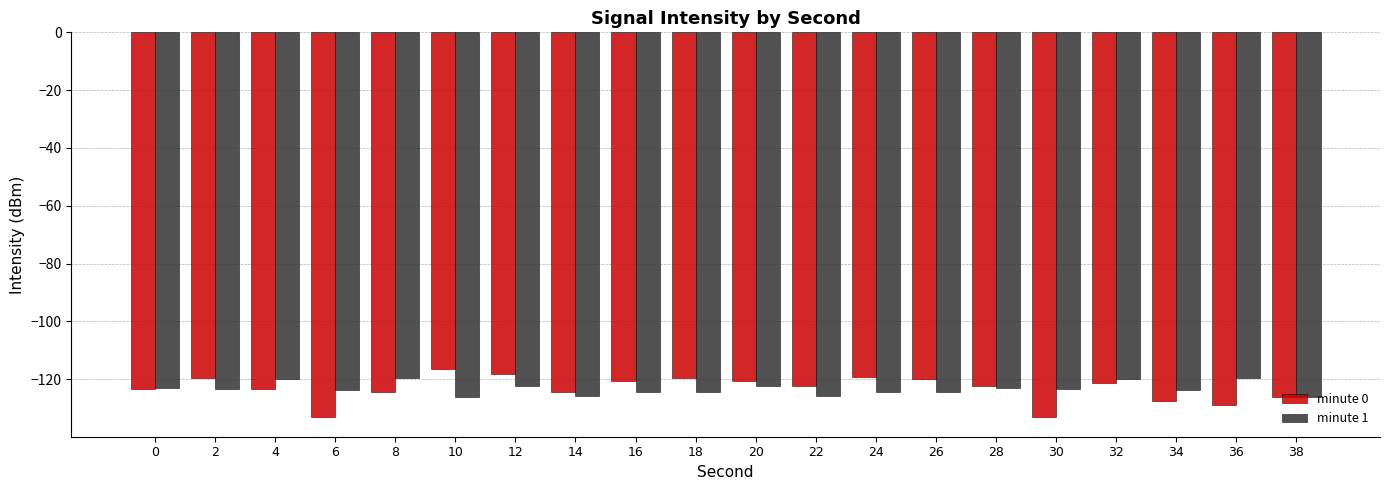

What is the difference between the minute 1 values at 24 and 12?

2.1